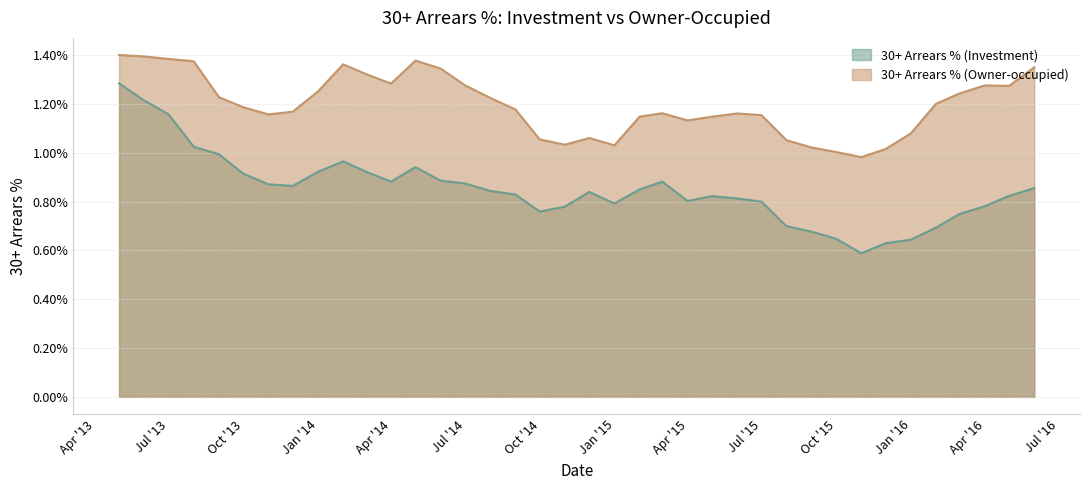

True or false: arrears_investment and arrears_owner intersect in this chart.

False